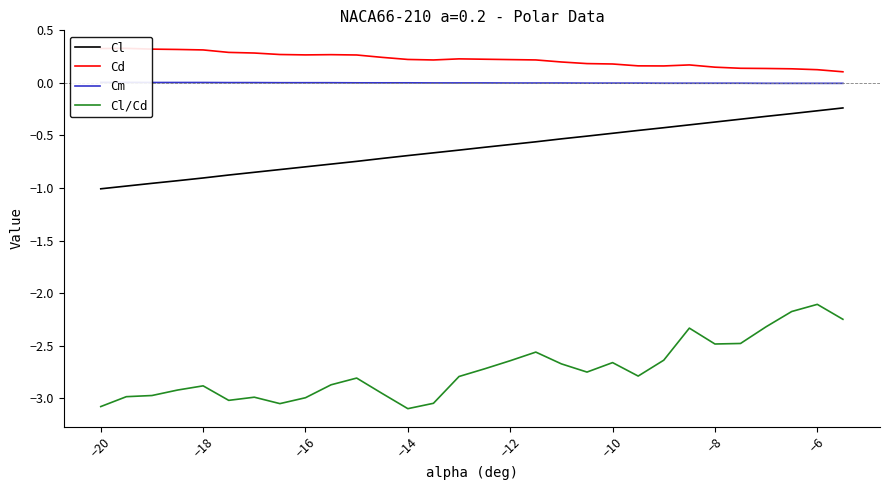

Does the chart have visible grid lines?

No